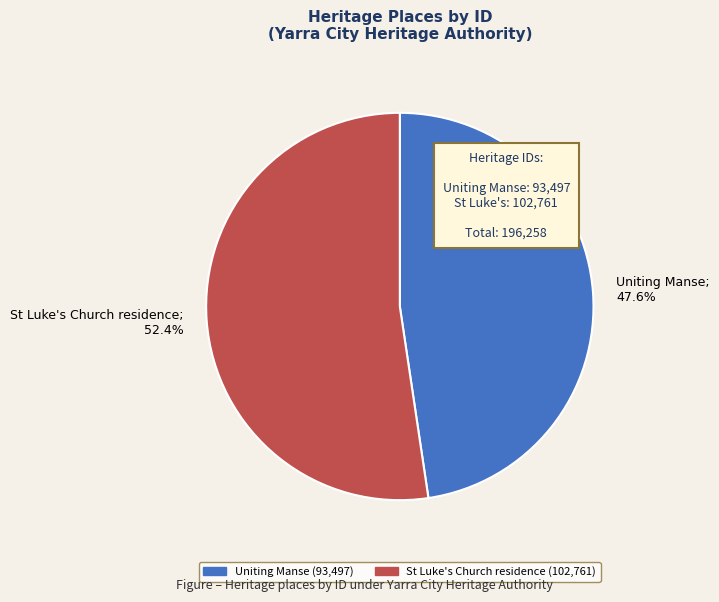

Which has a higher value, Uniting Manse or St Luke's Church residence?

St Luke's Church residence